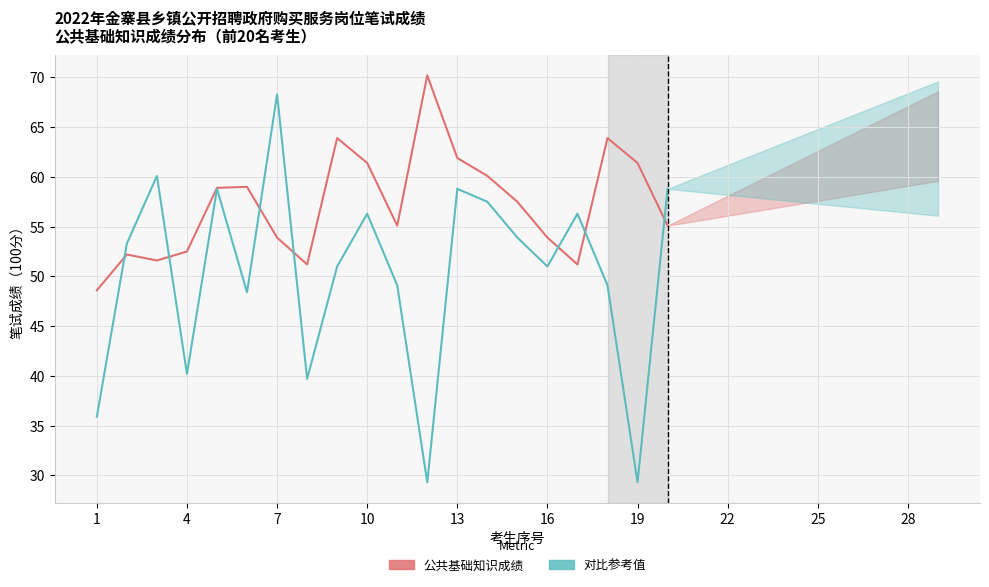

Which series ends up on top after the final intersection of Referrals (公共知识成绩) and Treatments (模拟对比值)?

Treatments (模拟对比值)